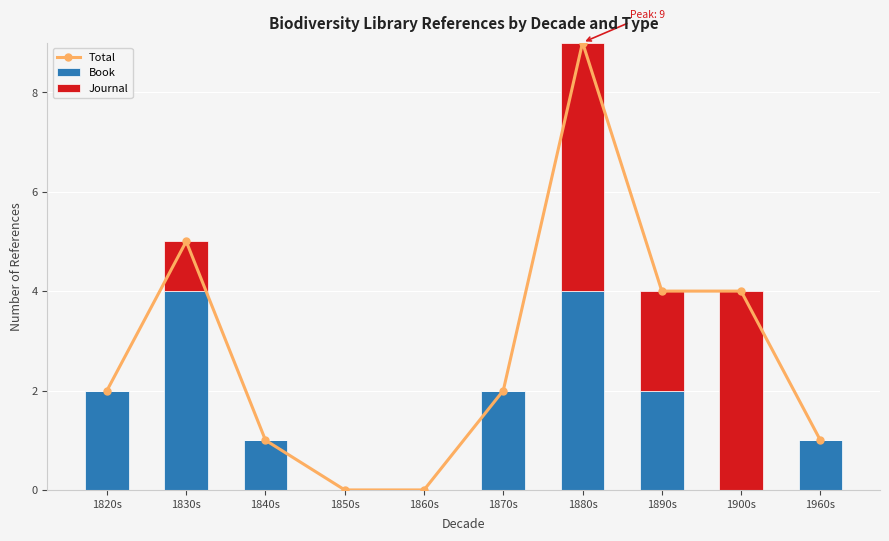

What is the average value of the Book series?

2